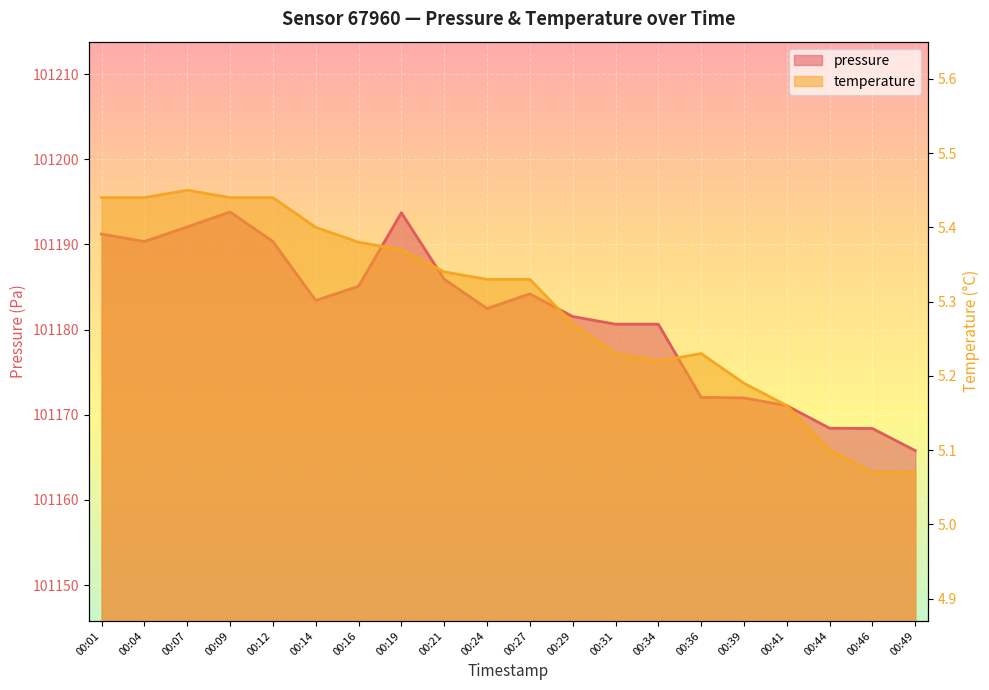

Between 00:07 and 00:19, which series saw the biggest shift?

pressure